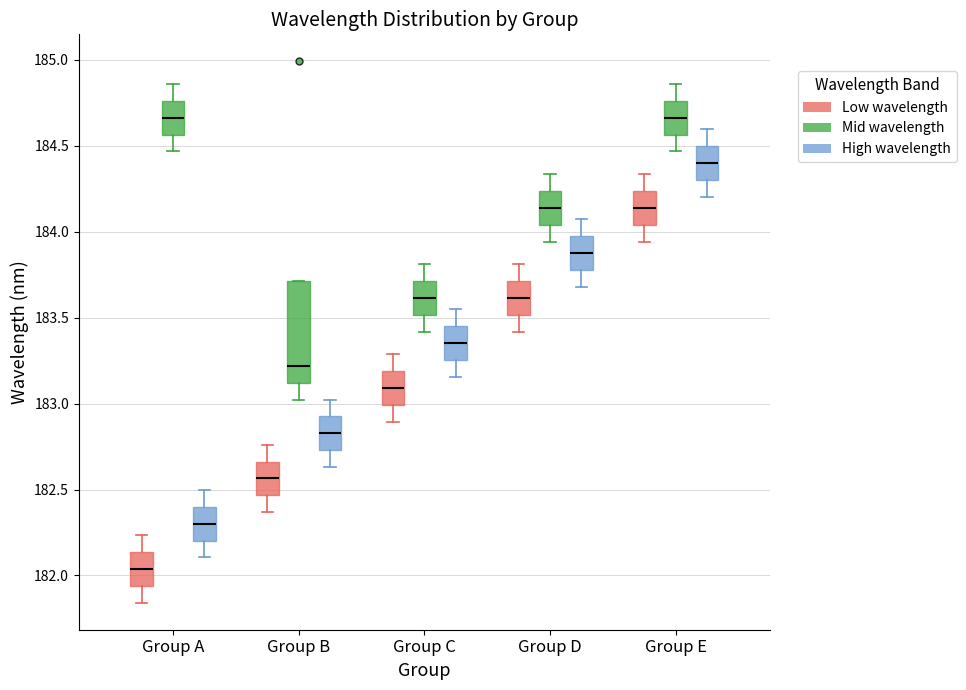

Reading left to right, read every box against the y-axis: the position of its median line, the range the box covers, and the ends of its whiskers. The values are not printed on the chart, so give them approximately, as read against the axis.

Group A (Low wavelength): median 182.05, box 181.95 to 182.15, whiskers 181.85 to 182.25
Group A (Mid wavelength): median 184.65, box 184.55 to 184.75, whiskers 184.45 to 184.85
Group A (High wavelength): median 182.30, box 182.20 to 182.40, whiskers 182.10 to 182.50
Group B (Low wavelength): median 182.55, box 182.45 to 182.65, whiskers 182.35 to 182.75
Group B (Mid wavelength): median 183.20, box 183.10 to 183.70, whiskers 183.00 to 183.70
Group B (High wavelength): median 182.85, box 182.75 to 182.95, whiskers 182.65 to 183.00
Group C (Low wavelength): median 183.10, box 183.00 to 183.20, whiskers 182.90 to 183.30
Group C (Mid wavelength): median 183.60, box 183.50 to 183.70, whiskers 183.40 to 183.80
Group C (High wavelength): median 183.35, box 183.25 to 183.45, whiskers 183.15 to 183.55
Group D (Low wavelength): median 183.60, box 183.50 to 183.70, whiskers 183.40 to 183.80
Group D (Mid wavelength): median 184.15, box 184.05 to 184.25, whiskers 183.95 to 184.35
Group D (High wavelength): median 183.90, box 183.80 to 184.00, whiskers 183.70 to 184.05
Group E (Low wavelength): median 184.15, box 184.05 to 184.25, whiskers 183.95 to 184.35
Group E (Mid wavelength): median 184.65, box 184.55 to 184.75, whiskers 184.45 to 184.85
Group E (High wavelength): median 184.40, box 184.30 to 184.50, whiskers 184.20 to 184.60